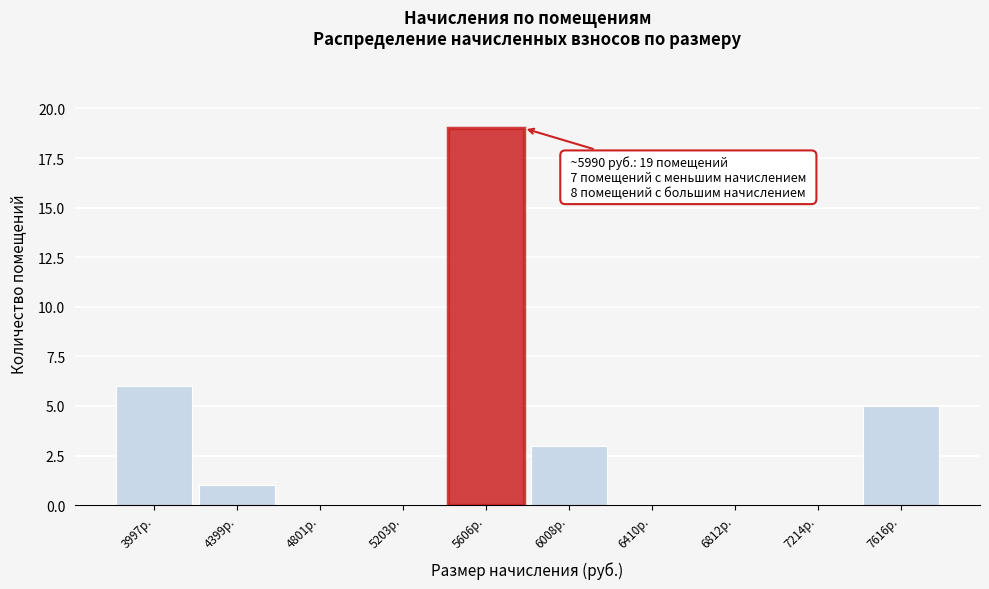

Reading left to right, extract all data points from this chart.

3997р.=6	4399р.=1	4801р.=0	5203р.=0	5606р.=19	6008р.=3	6410р.=0	6812р.=0	7214р.=0	7616р.=5